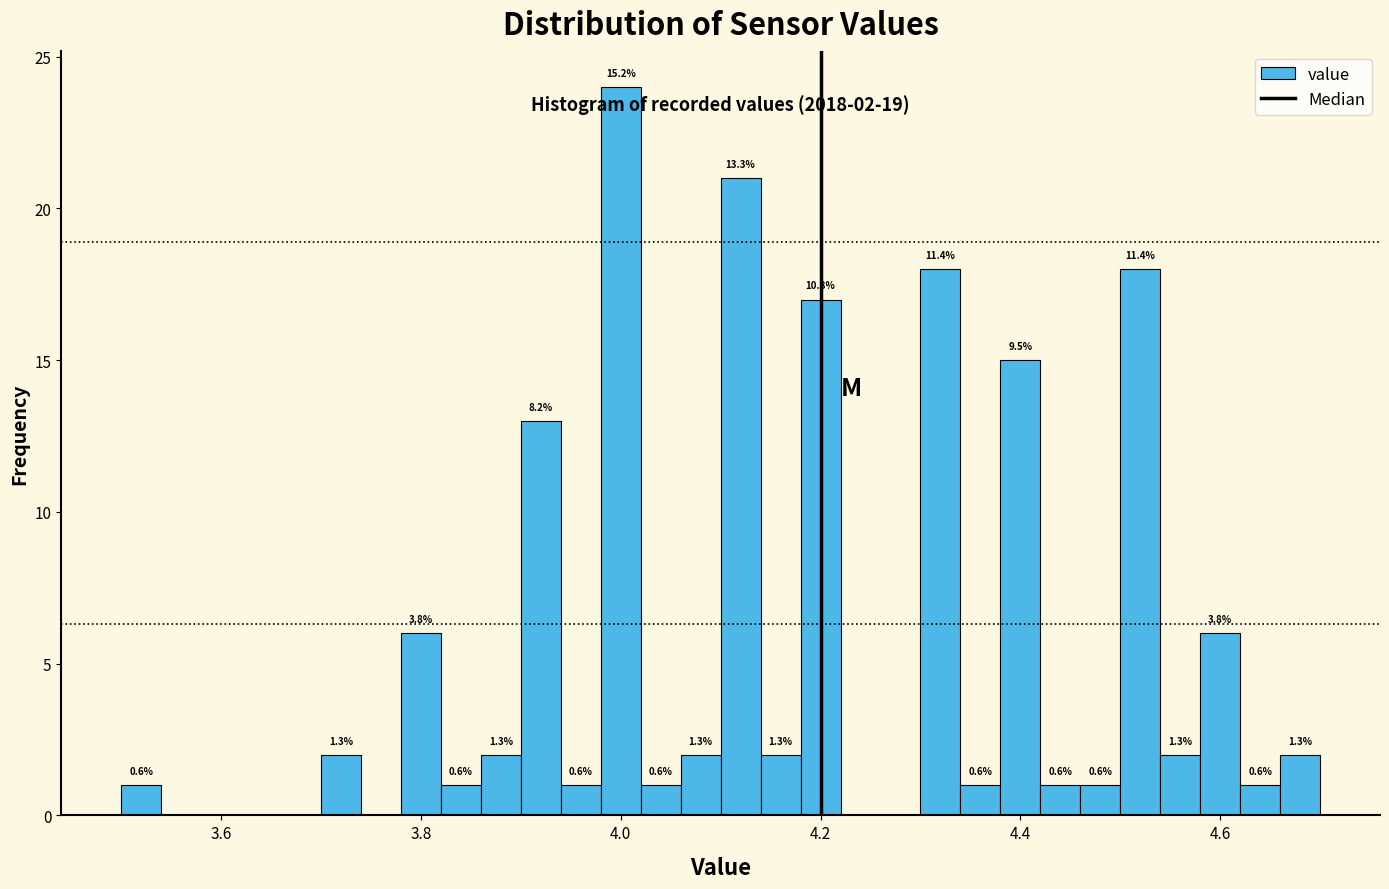

Read against the x-axis, roughly where is the centre of the tallest bar?

4.00